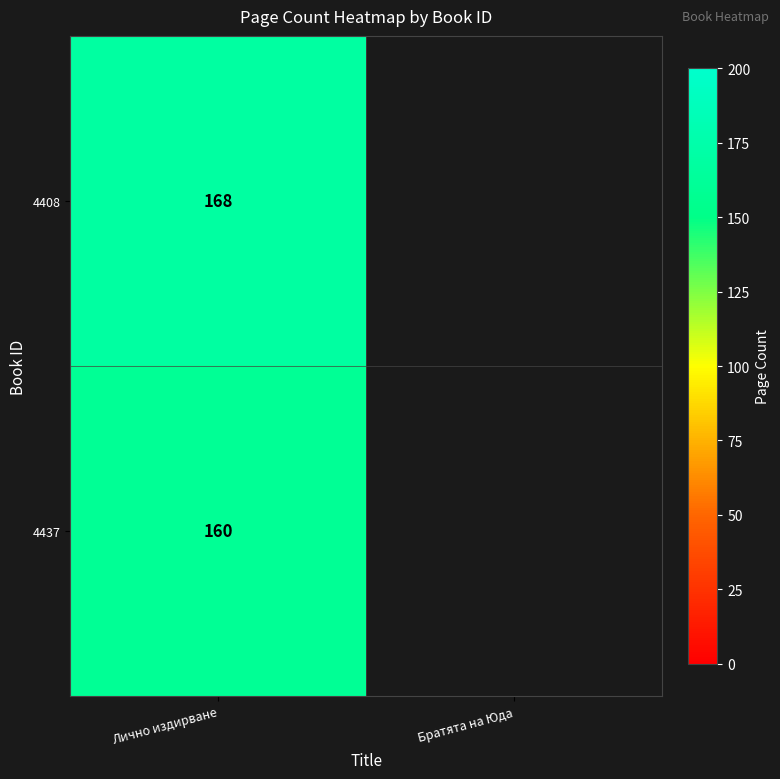

What is the total value across all series at Лично издирване?

328